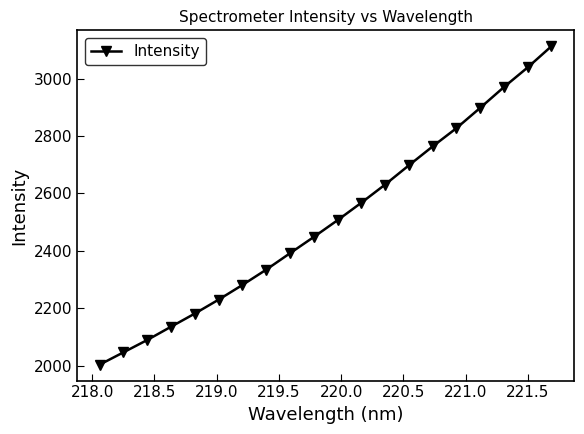

Does the chart have visible grid lines?

No